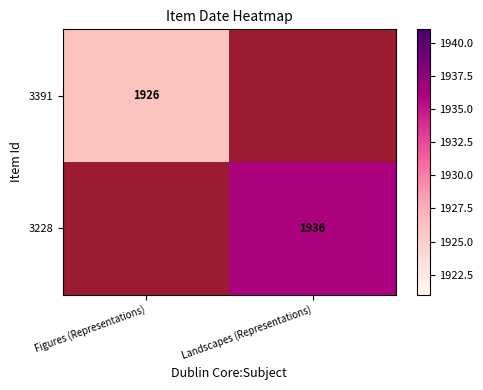

True or false: 3228 has a value of 1247 at Landscapes (Representations).

False